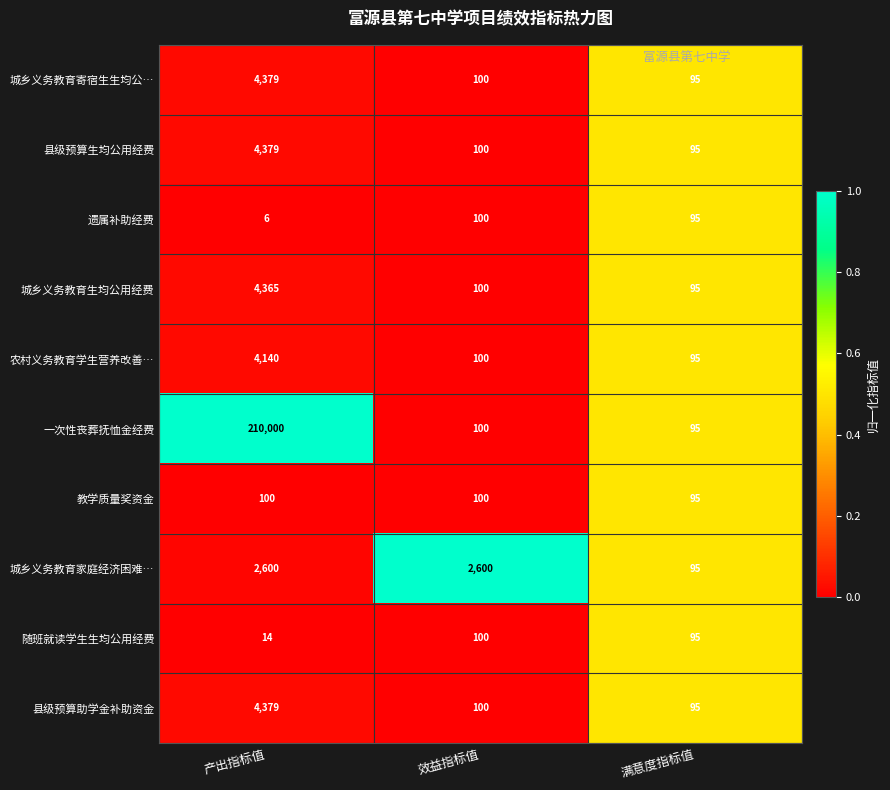

Which series changed the most between 产出指标值 and 满意度指标值?

一次性丧葬抚恤金经费